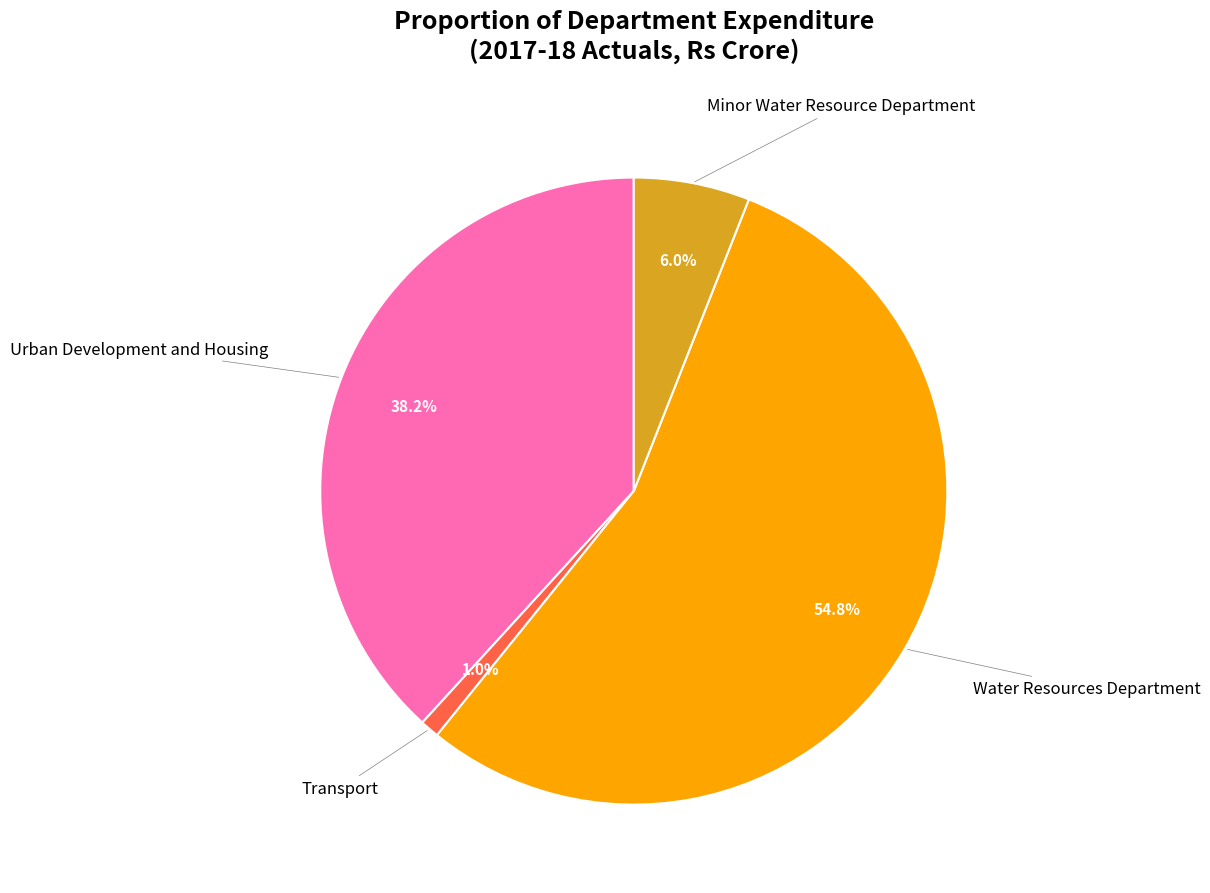

Does any single category account for the majority?

Yes